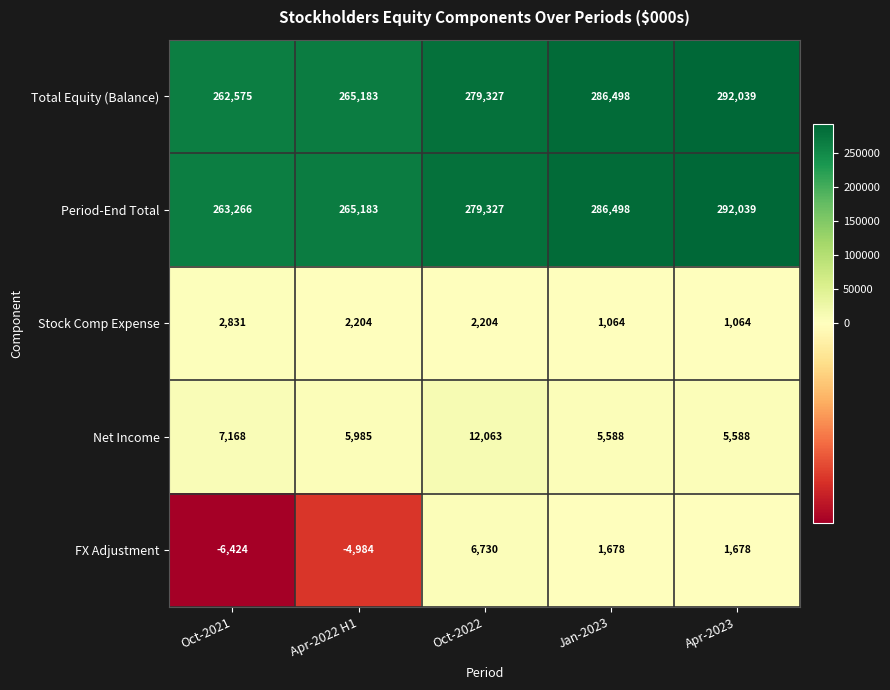

Which series has the largest total across all categories?

Period-End Total